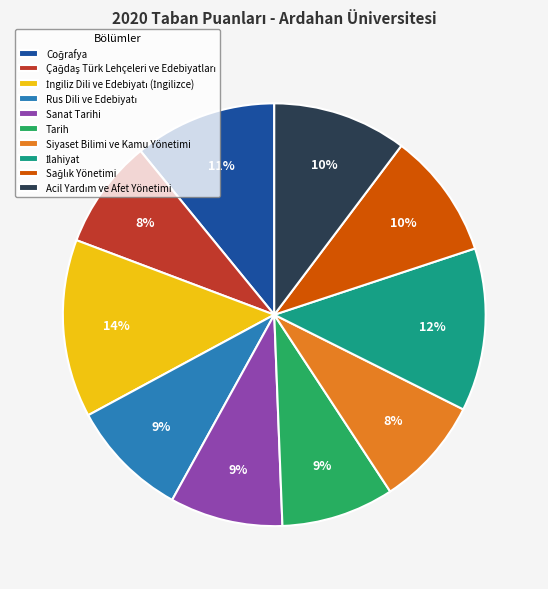

How many slices are in this pie chart?

10